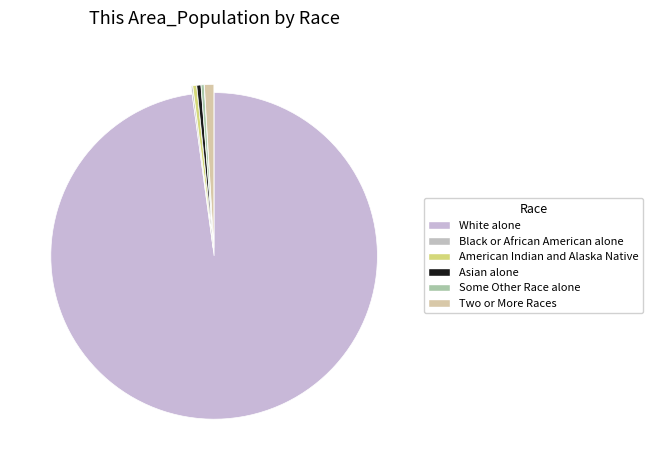

Which slice is the largest?

White alone